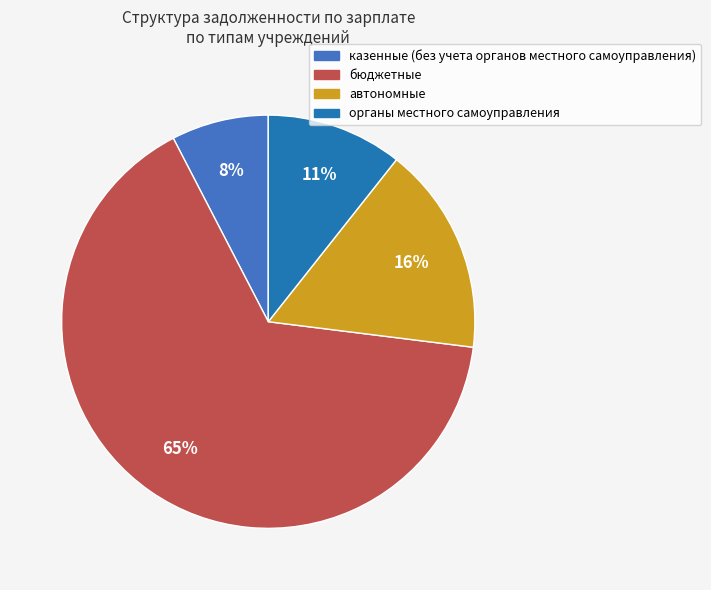

Is there a majority slice in this chart?

Yes